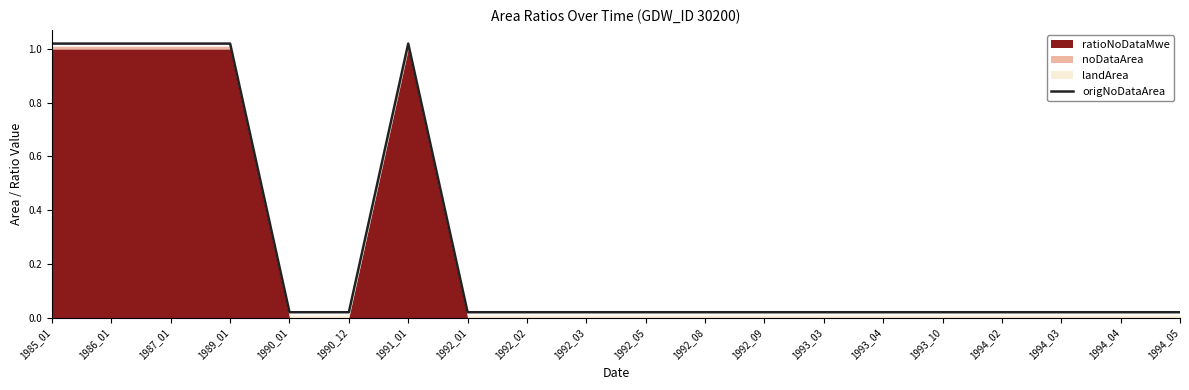

What is the sum of all values?

5.4